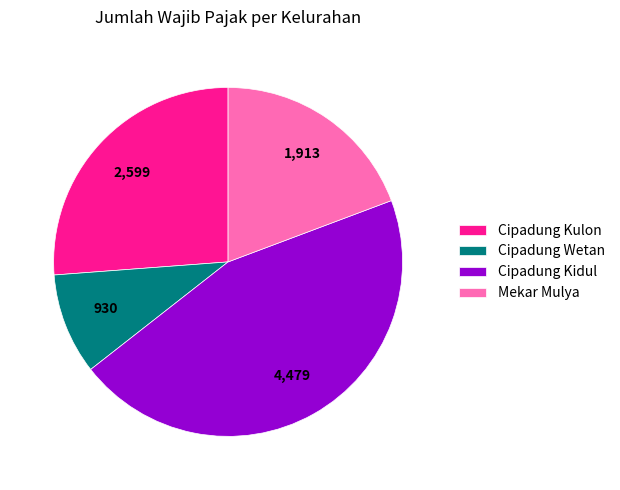

Combined, do Cipadung Kulon and Mekar Mulya account for over 50%?

No